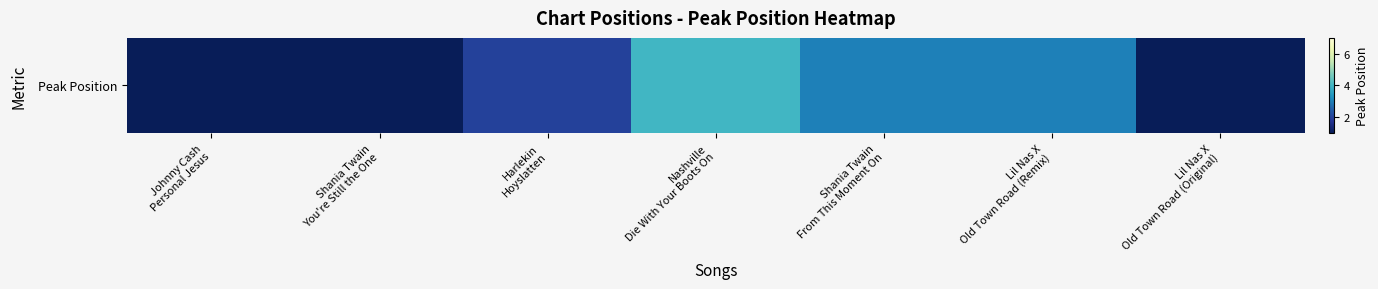

At which label does the data first exceed 2?

Nashville
Die With Your Boots On